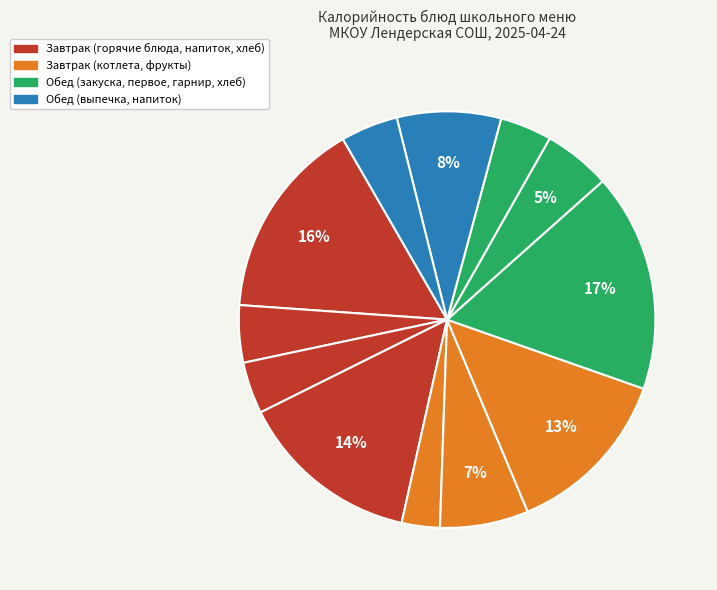

Count the number of slices in the pie.

12